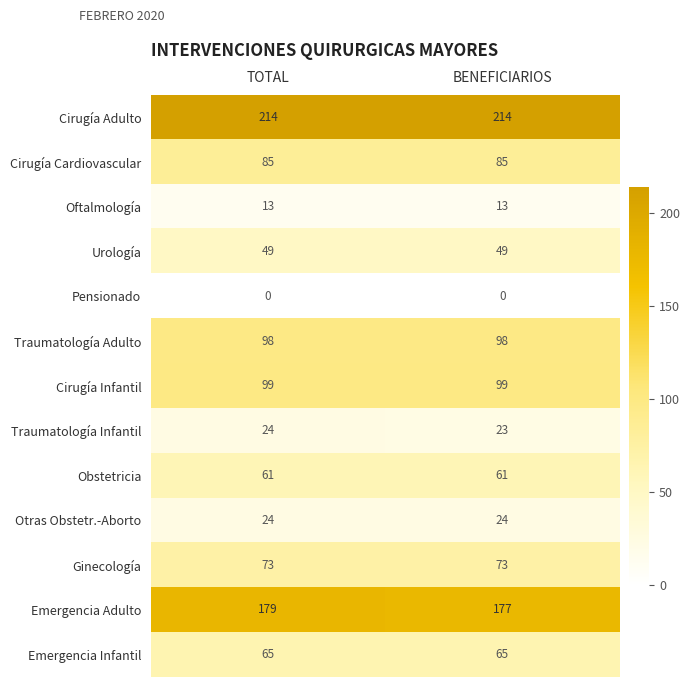

What is the total value across all series at BENEFICIARIOS?

981